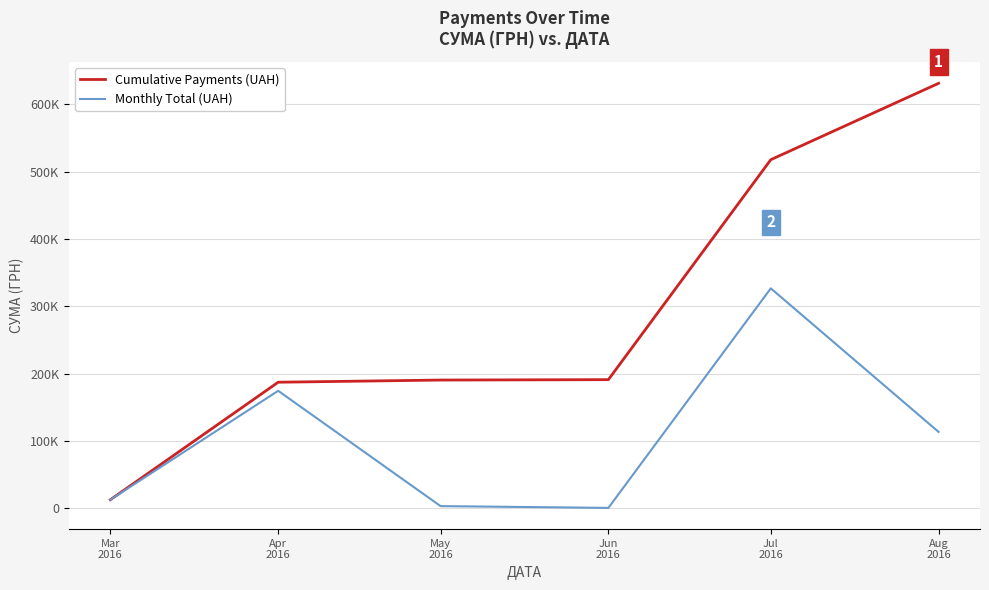

Reading left to right, transcribe all the data shown in this chart.

Cumulative Payments (UAH): Mar
2016=12746.9	Apr
2016=187181.6	May
2016=190407.0	Jun
2016=191007.0	Jul
2016=517579.4	Aug
2016=630977.9
Monthly Total (UAH): Mar
2016=12746.9	Apr
2016=174434.8	May
2016=3225.4	Jun
2016=600.0	Jul
2016=326572.3	Aug
2016=113398.5